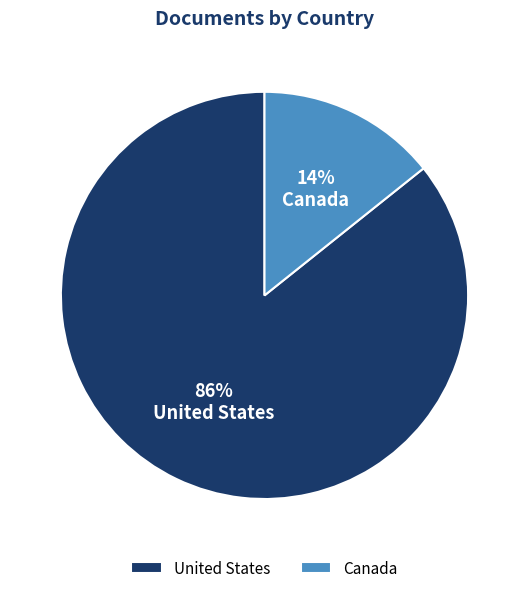

Between United States and Canada, which is larger?

United States